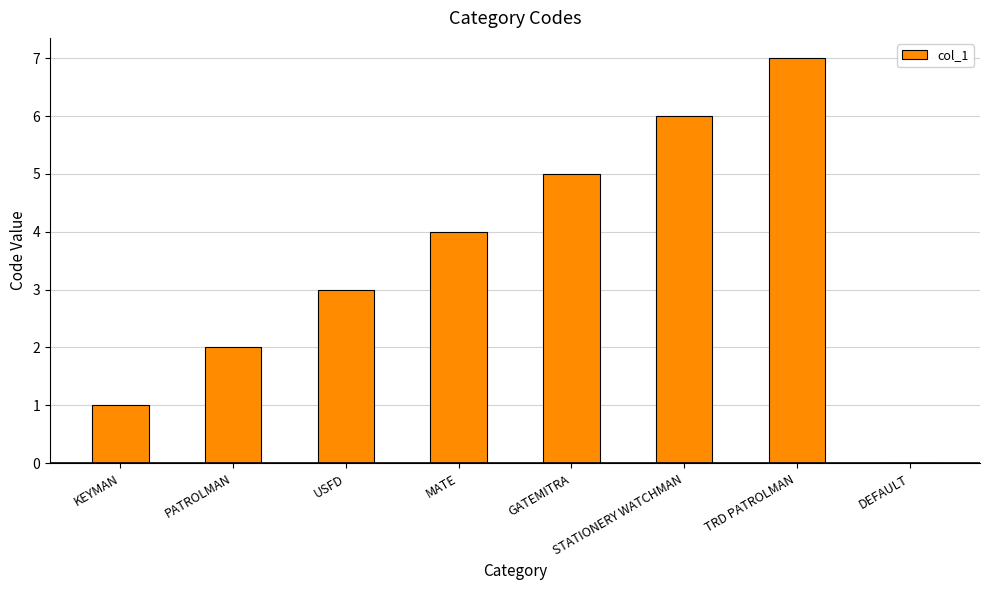

What is the ratio of the value at PATROLMAN to the value at GATEMITRA?

0.4